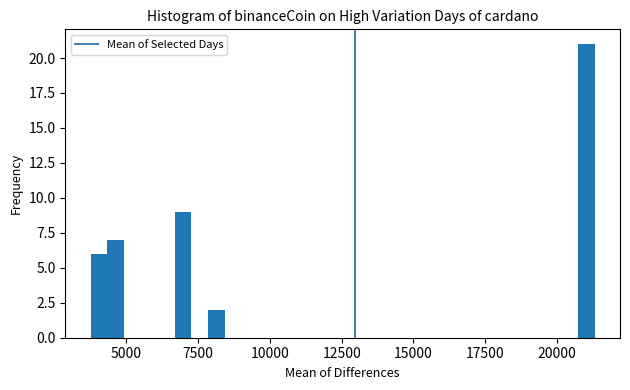

Around what value on the x-axis is the tallest bar? Give the approximate position of its centre, as read against the axis.

21000